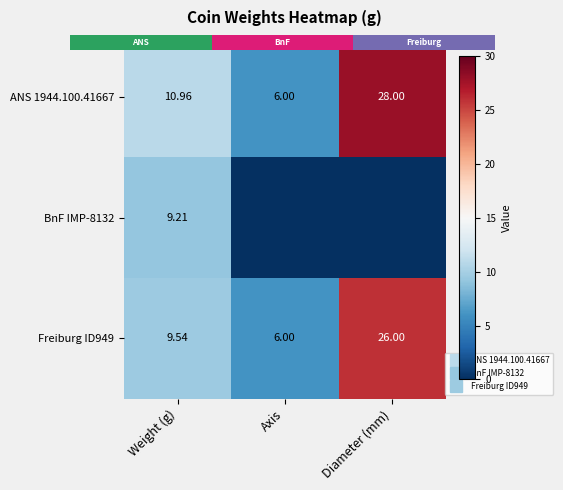

True or false: ANS 1944.100.41667 has a value of 11.0 at Weight (g).

True